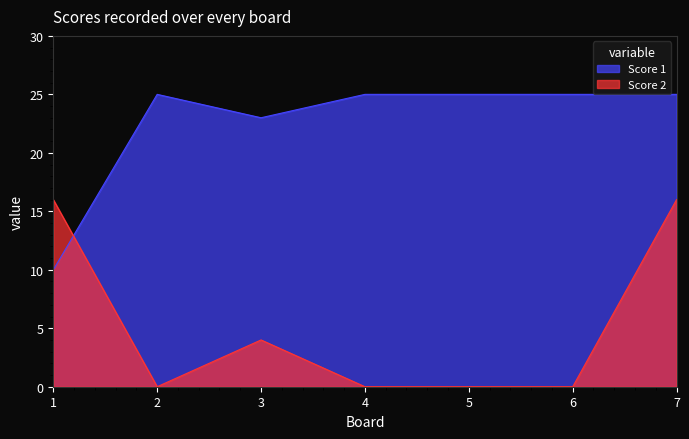

Which series has the largest total across all categories?

Score 1